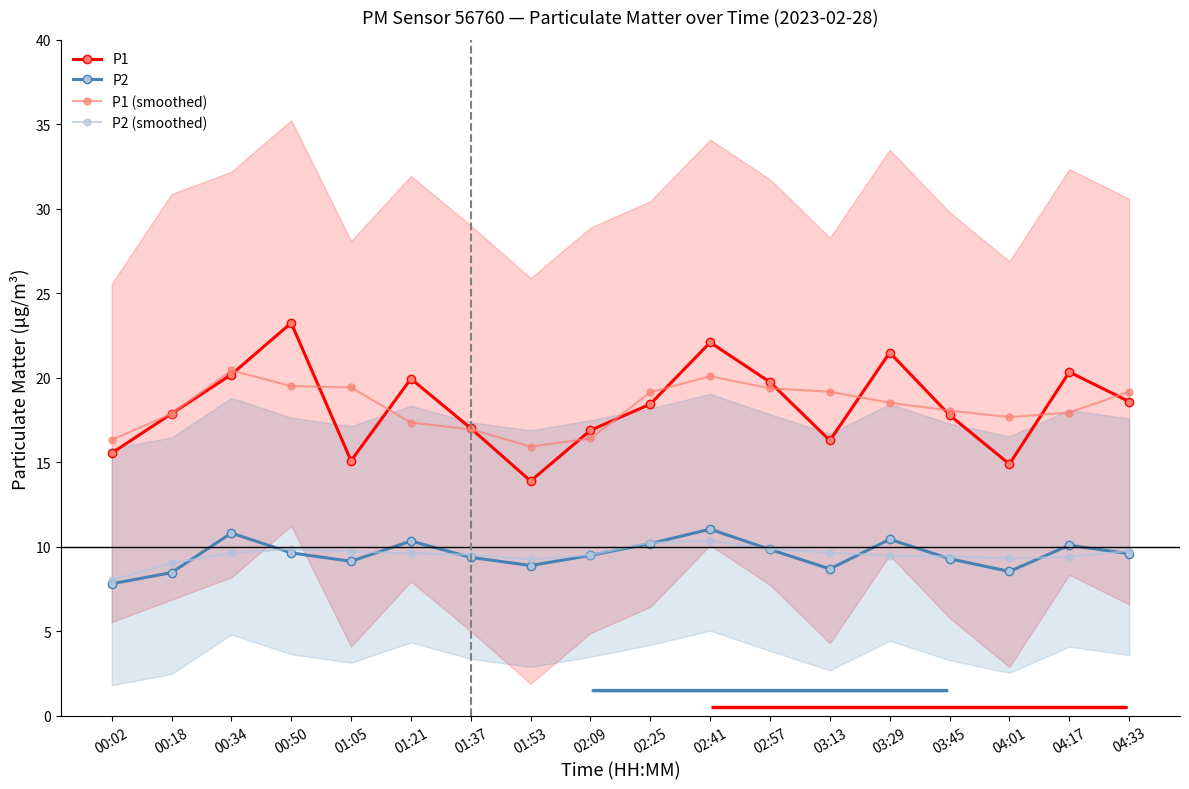

True or false: P2 (smoothed) and P1 intersect in this chart.

False